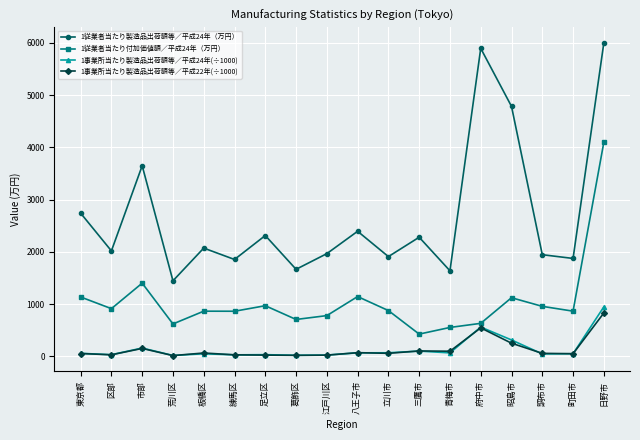

List the series in order of their peak value, highest first.

1従業者当たり製造品出荷額等／平成24年（万円）, 1従業者当たり付加価値額／平成24年（万円）, 1事業所当たり製造品出荷額等／平成24年(÷1000), 1事業所当たり製造品出荷額等／平成22年(÷1000)